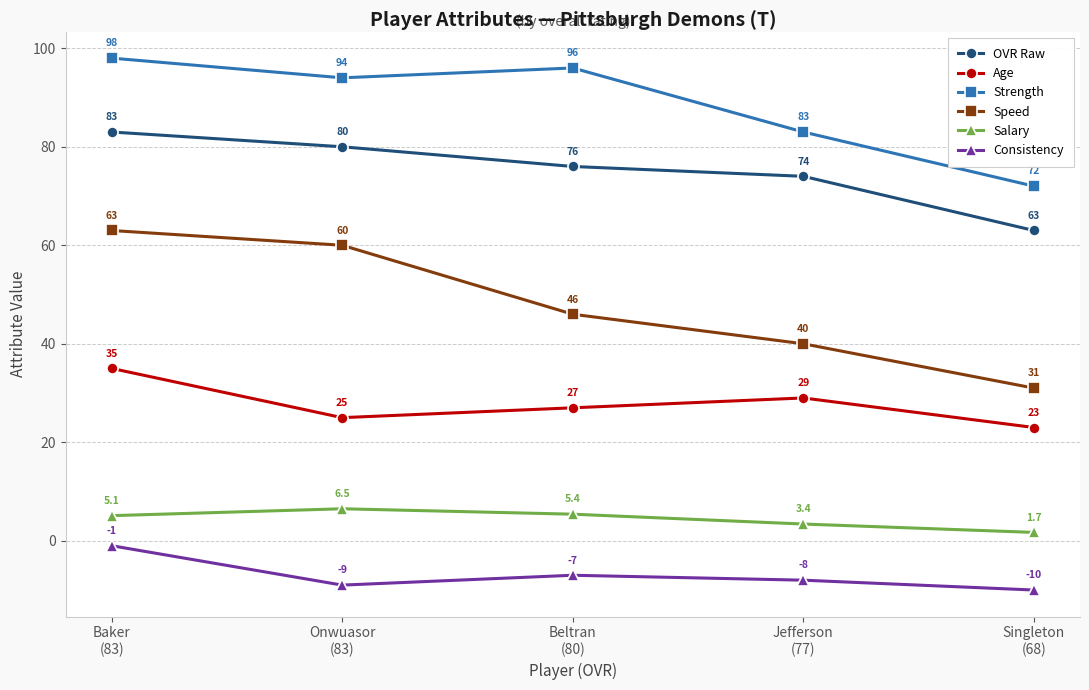

Which category has the lowest value in the Strength series?

Singleton
(68)